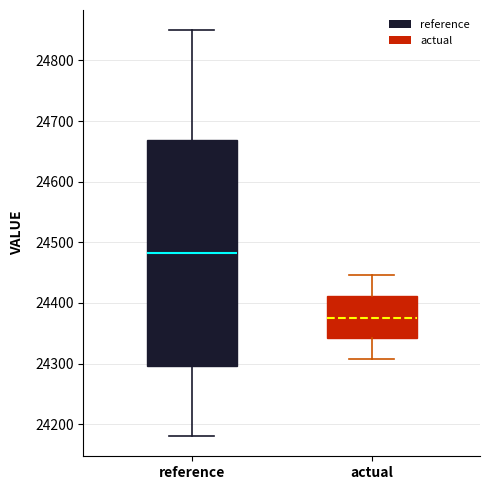

Reading left to right, read every box against the y-axis: the position of its median line, the range the box covers, and the ends of its whiskers. The values are not printed on the chart, so give them approximately, as read against the axis.

reference: median 24480, box 24300 to 24670, whiskers 24180 to 24850
actual: median 24380, box 24340 to 24410, whiskers 24310 to 24450